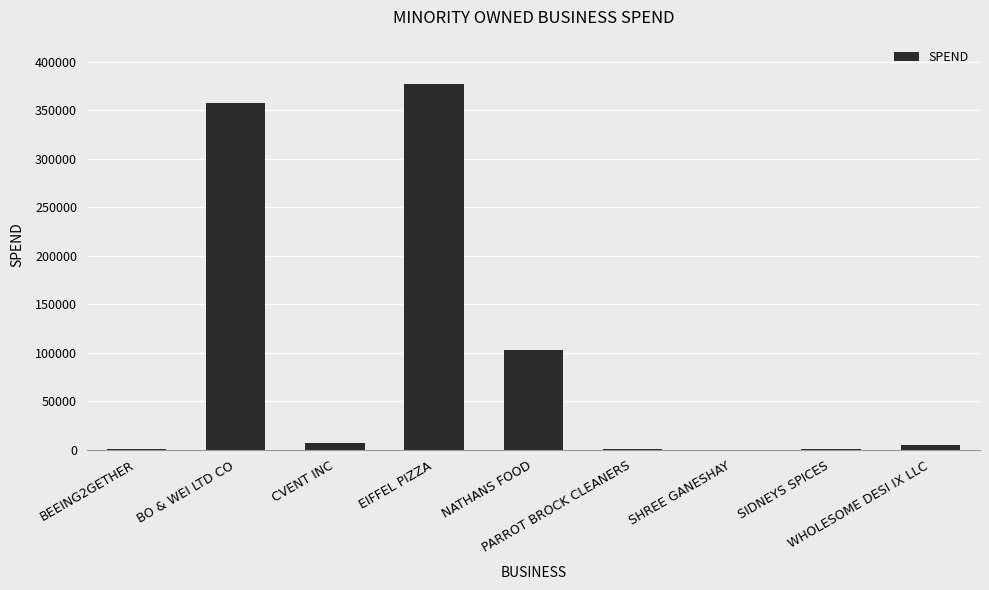

Between CVENT INC and EIFFEL PIZZA, which is larger?

EIFFEL PIZZA